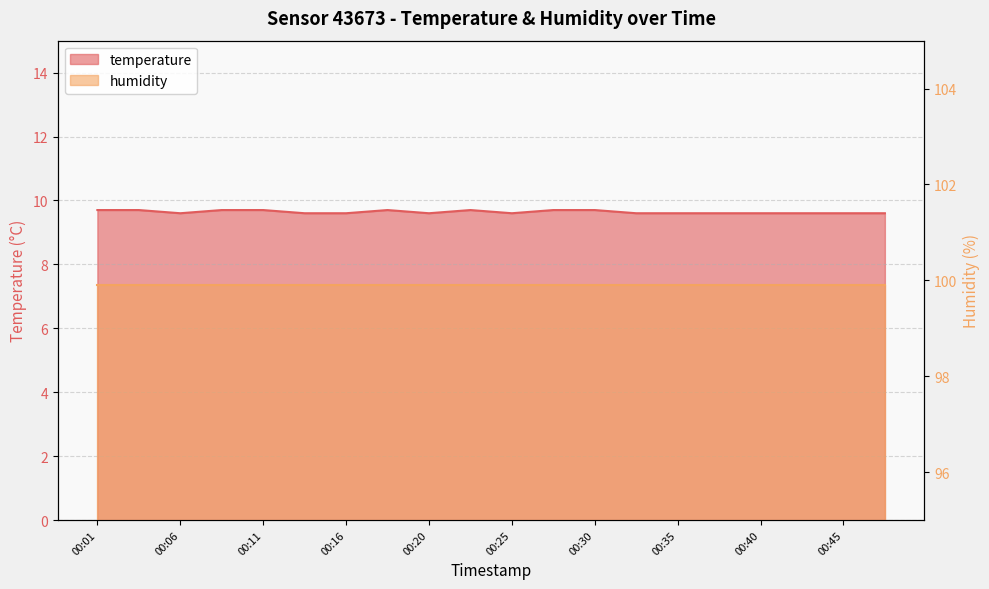

Reading left to right, extract all data points from this chart.

00:01=9.7	00:03=9.7	00:06=9.6	00:08=9.7	00:11=9.7	00:13=9.6	00:16=9.6	00:18=9.7	00:20=9.6	00:23=9.7	00:25=9.6	00:28=9.7	00:30=9.7	00:33=9.6	00:35=9.6	00:37=9.6	00:40=9.6	00:42=9.6	00:45=9.6	00:47=9.6